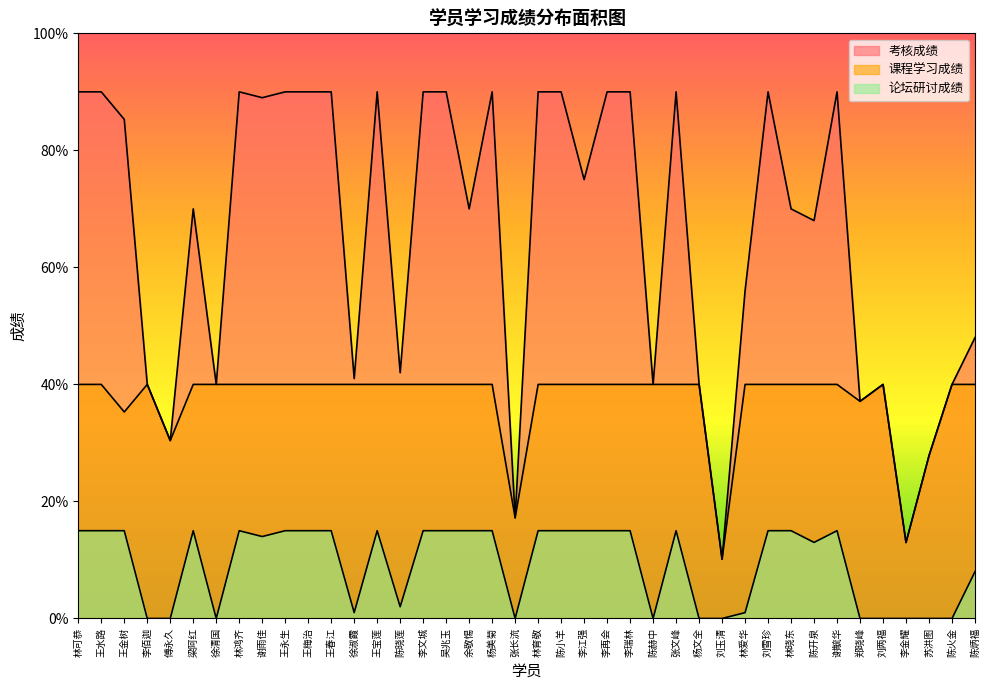

Is it true that 论坛研讨成绩 equals 15.0 at 杨美菊?

True